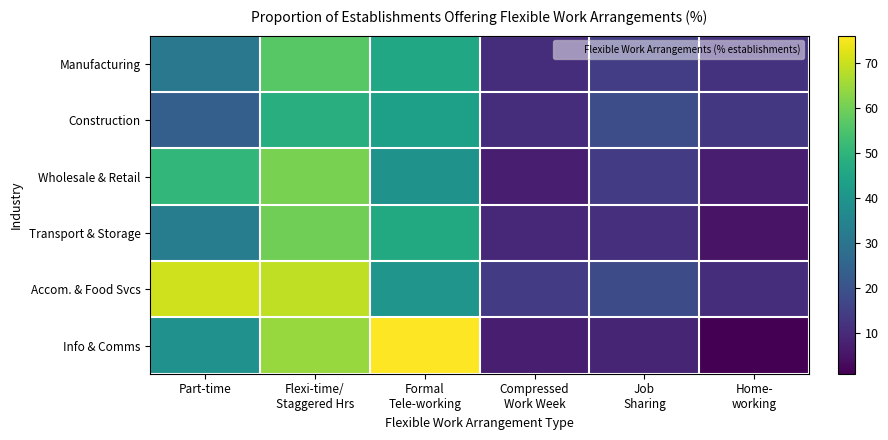

Count the number of categories in the chart.

6